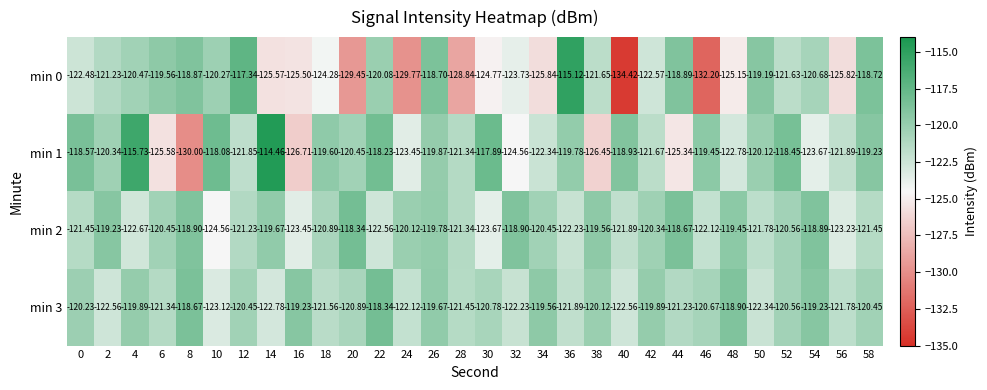

Is the value of min 1 at 18 greater than the value of min 3 at 18?

Yes